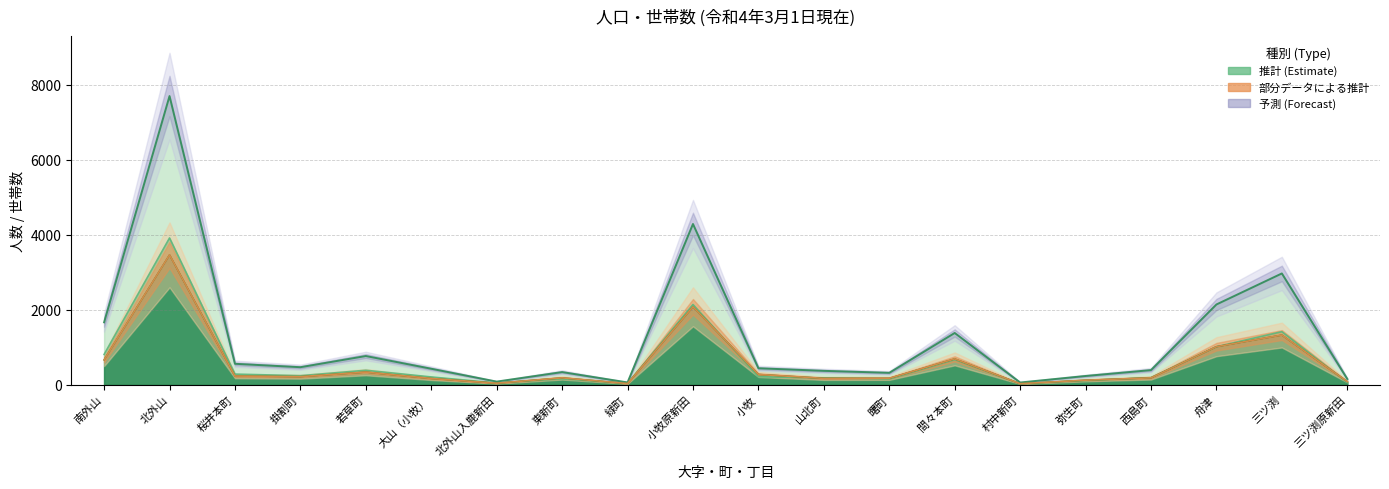

Which category has the highest value across all series?

北外山